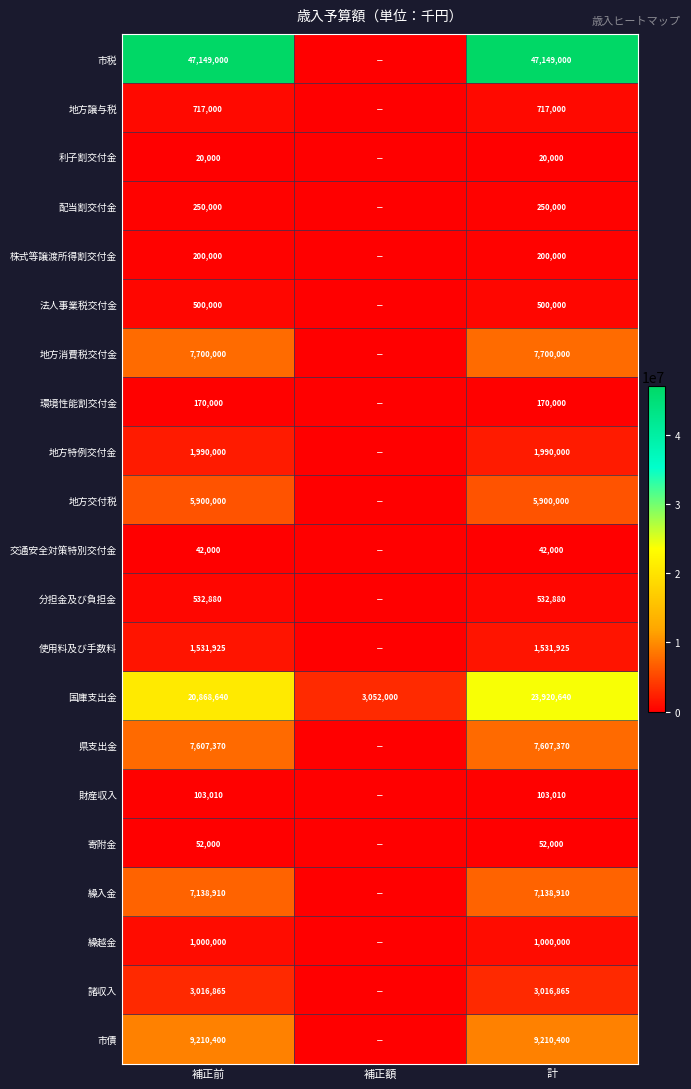

Which has a higher value, 補正前 or 補正額?

補正前